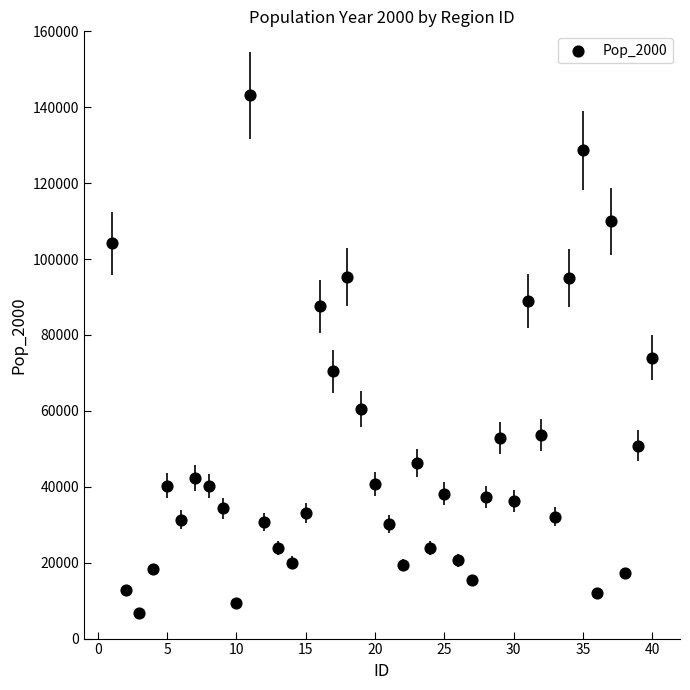

What is the range of Y values (max minus min)?

136508.5